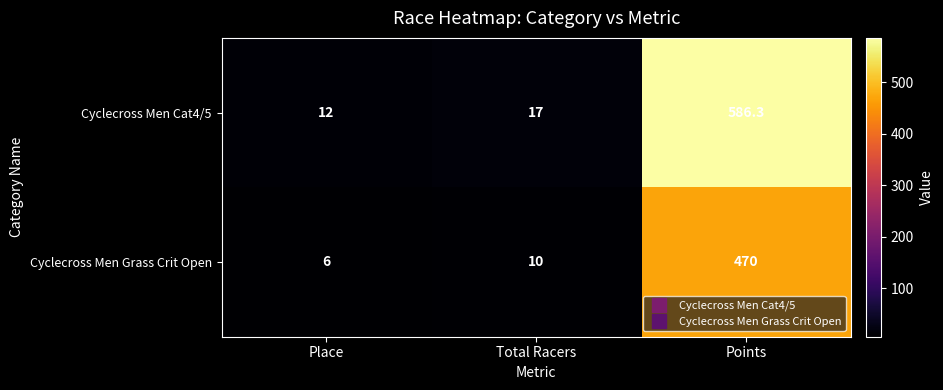

At which label is Cyclecross Men Grass Crit Open closest to 238?

Total Racers